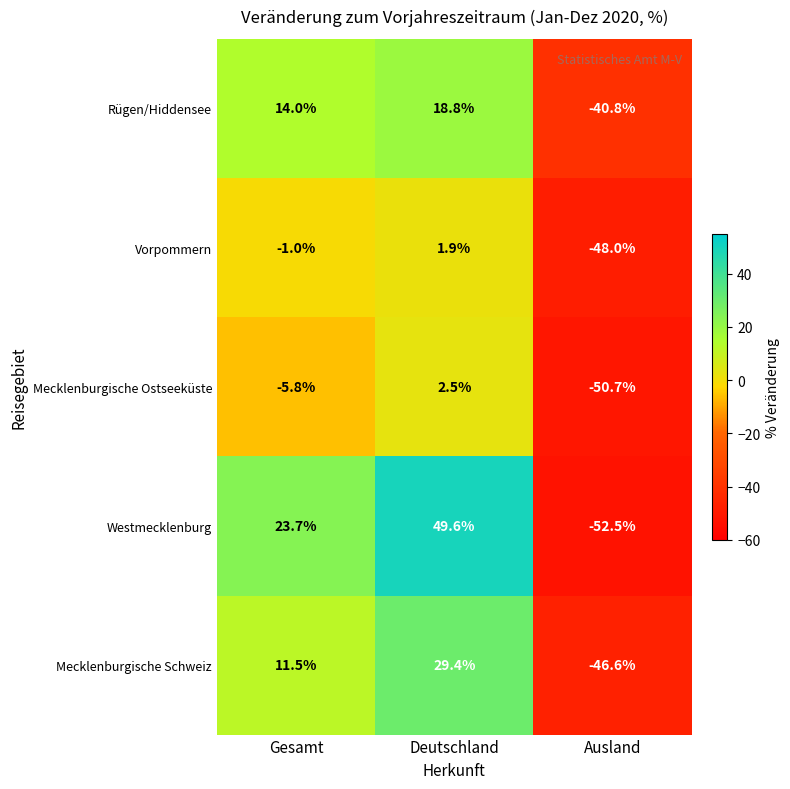

Which series has the widest spread of values?

Westmecklenburg